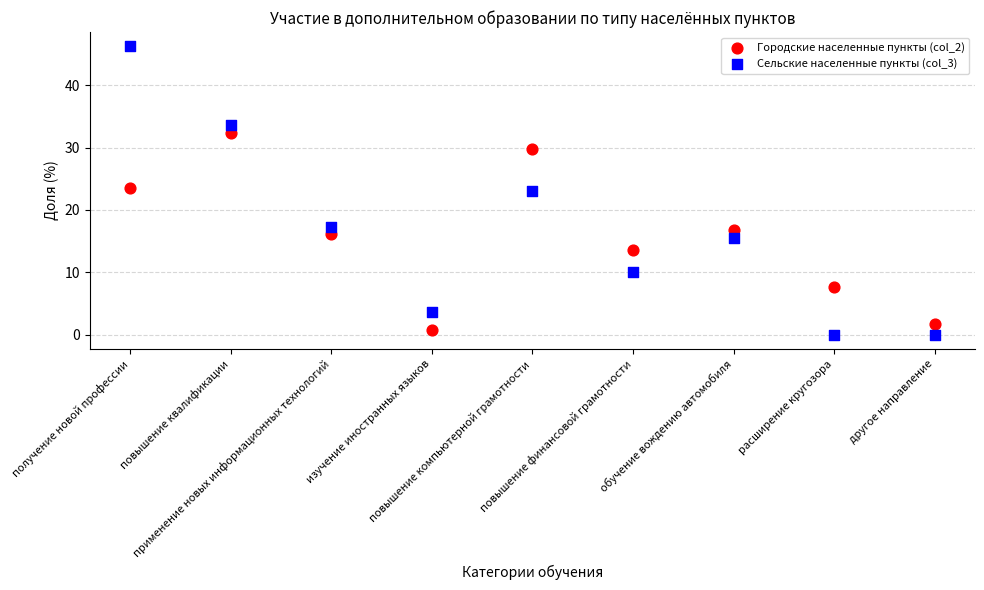

Which series contains the highest Y value?

Сельские населенные пункты (col_3)